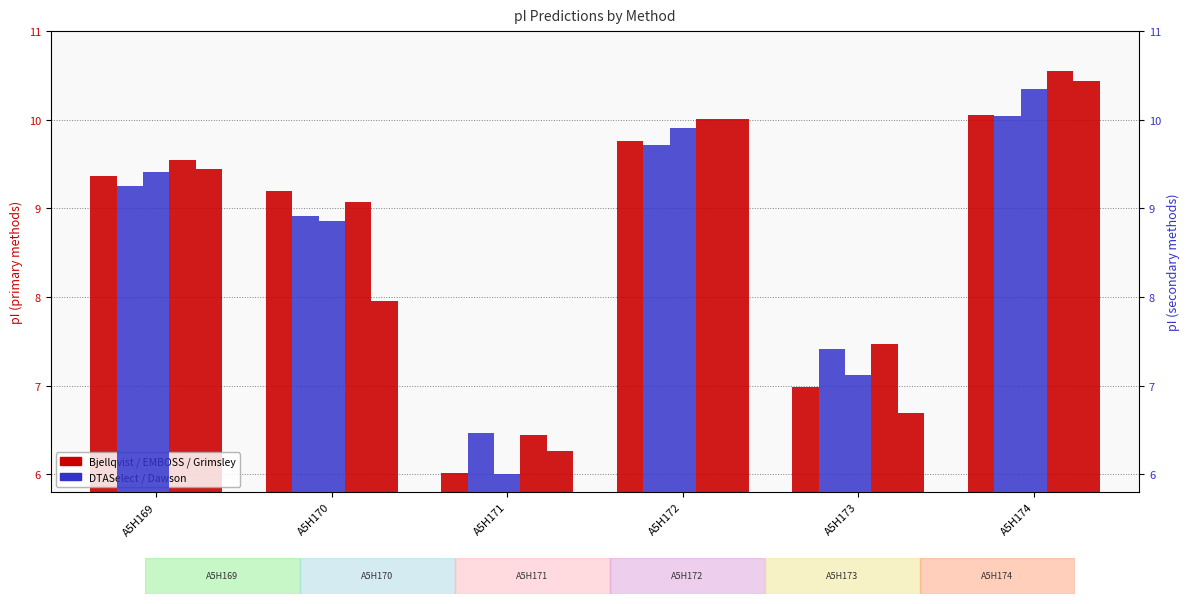

Count the number of categories in the chart.

6